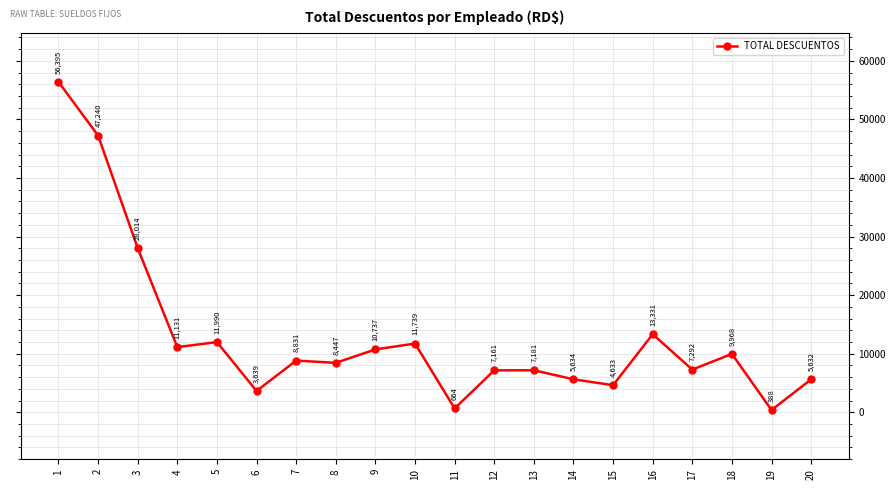

Which category has the highest value across all series?

1